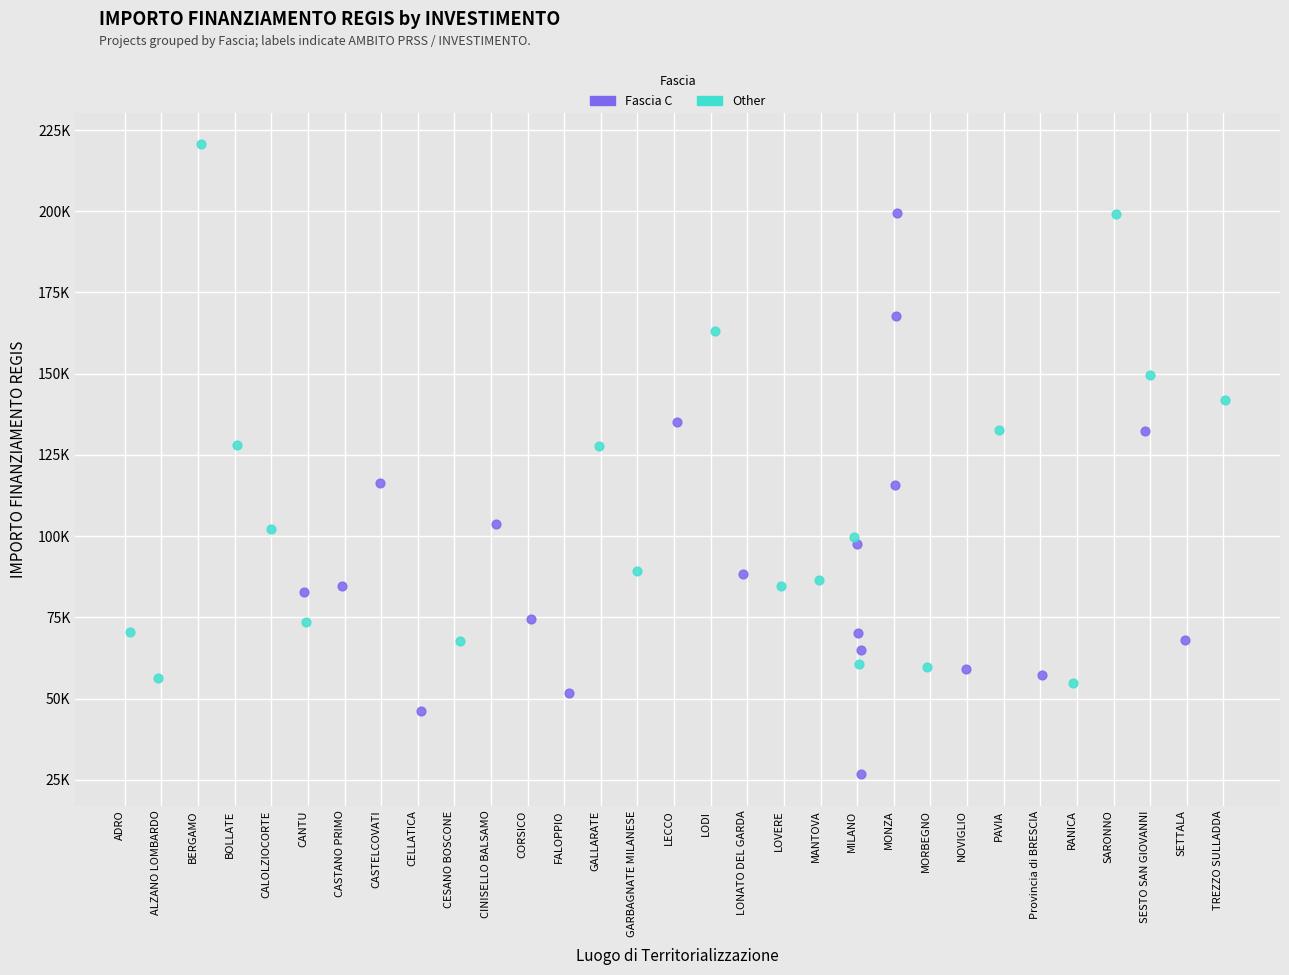

What are all the series names shown in the legend?

Fascia C, Other